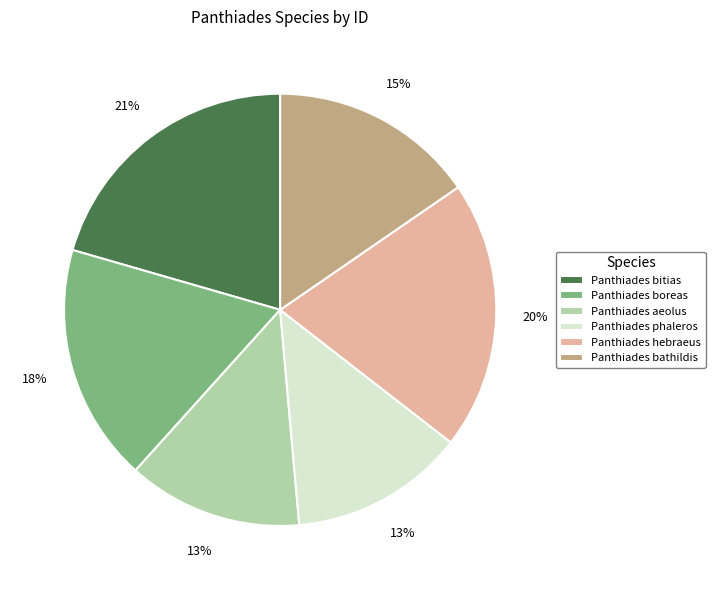

The Panthiades aeolus slice represents 6% of the pie. True or false?

False